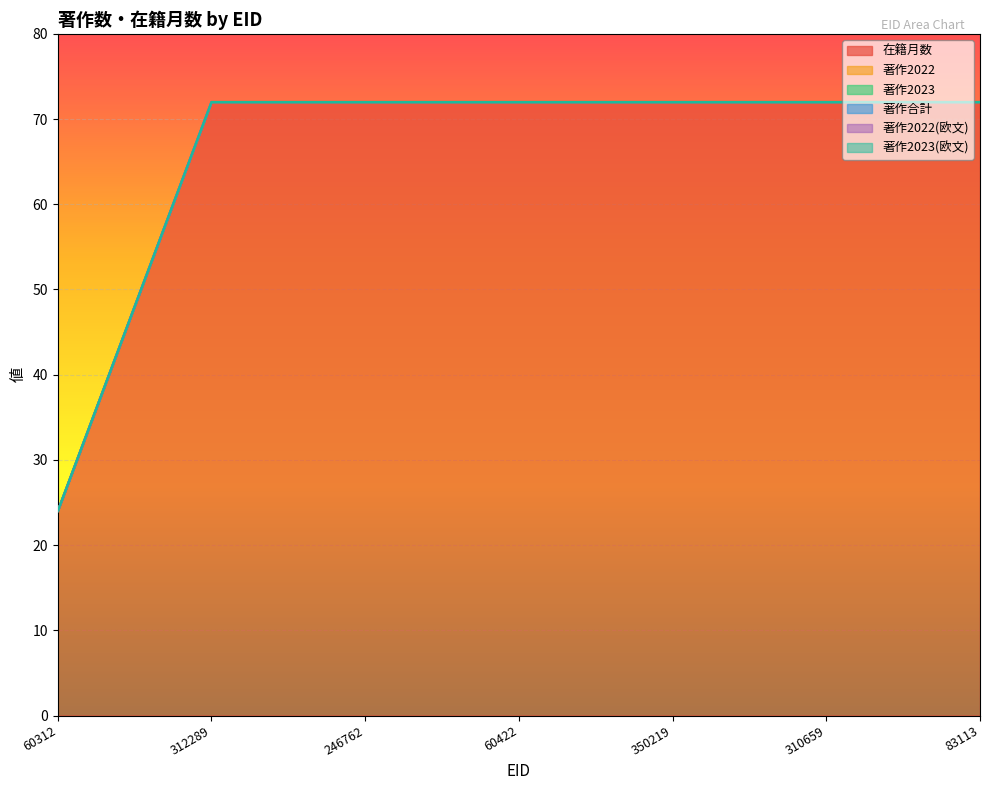

Is the value of 在籍月数 at 60422 greater than the value of 著作2022 at 310659?

Yes